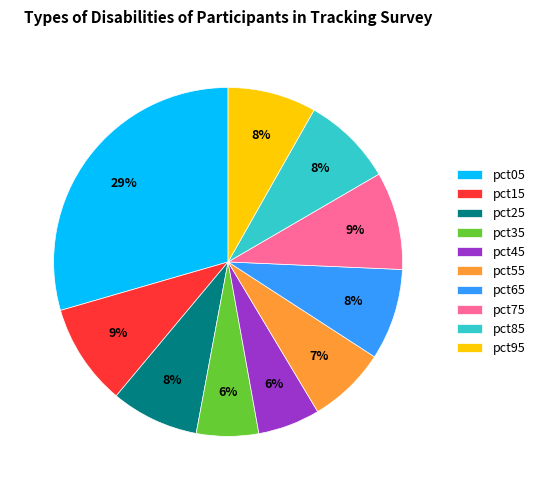

To the nearest percent, what portion does pct25 represent?

8%